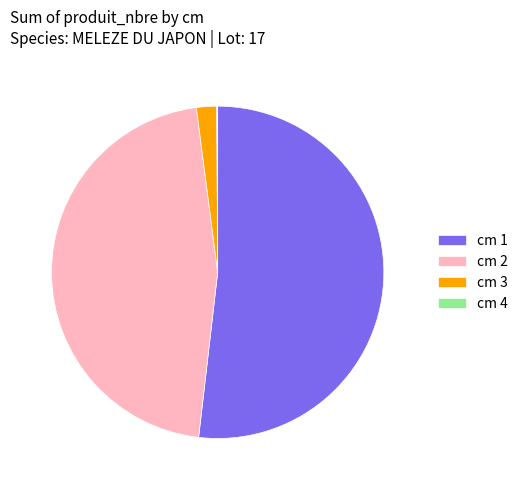

Which slice is the largest?

cm 1